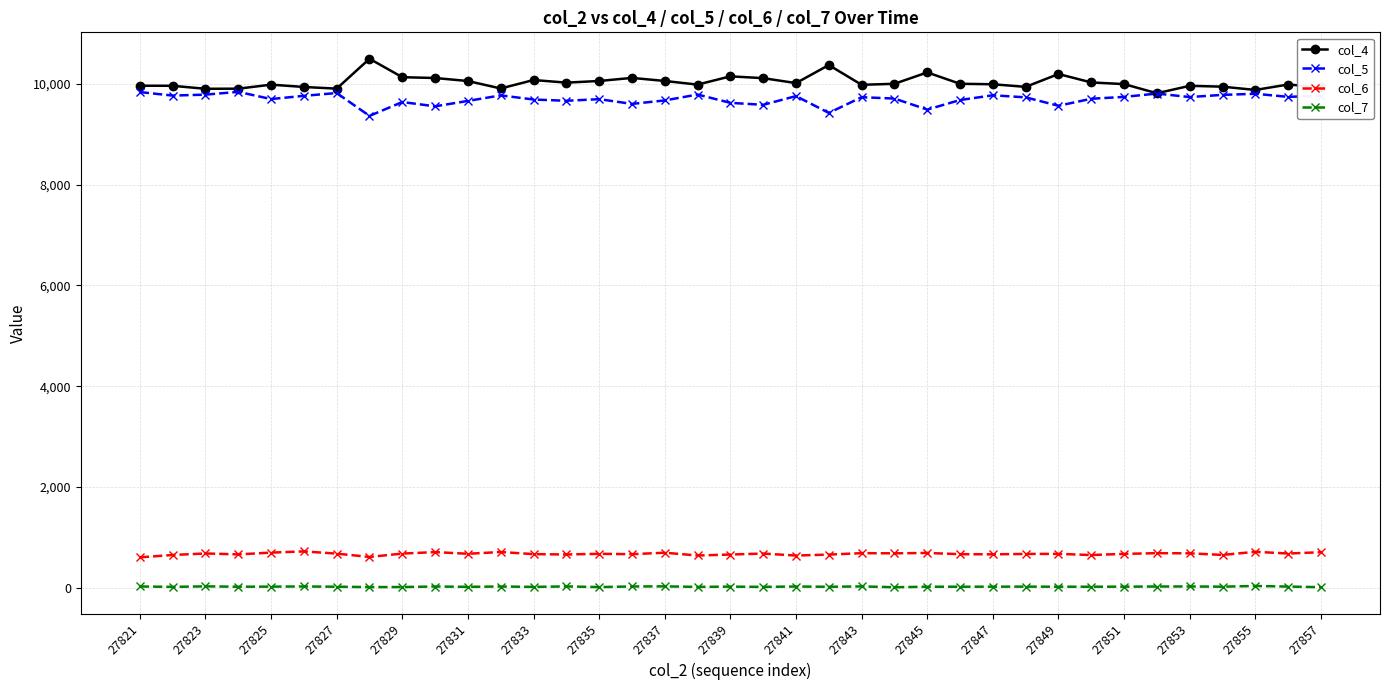

Rank the series by their maximum value, from lowest to highest.

col_7, col_6, col_5, col_4